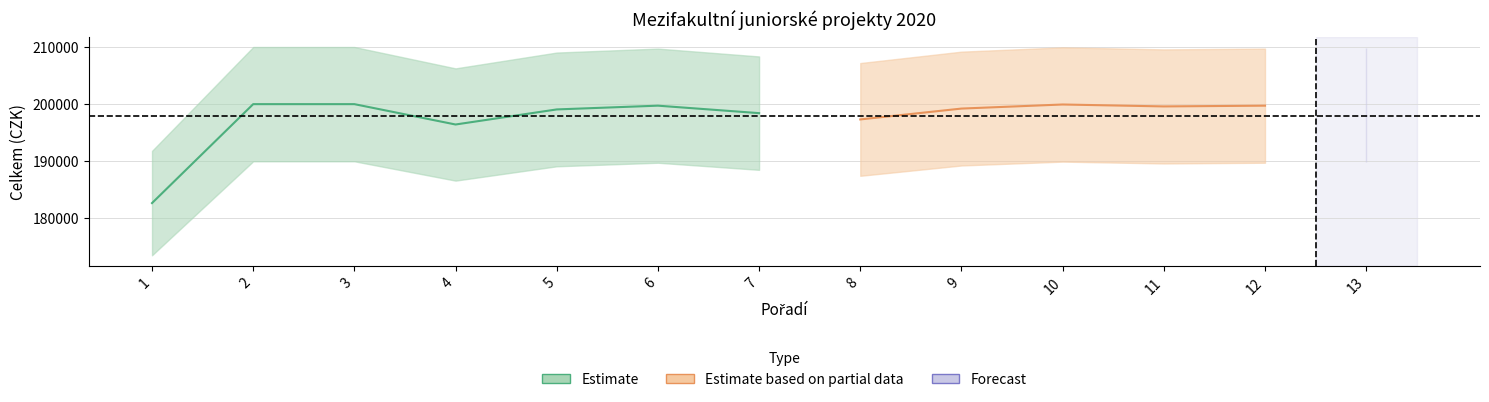

At which category does Celkem reach its first local peak?

2